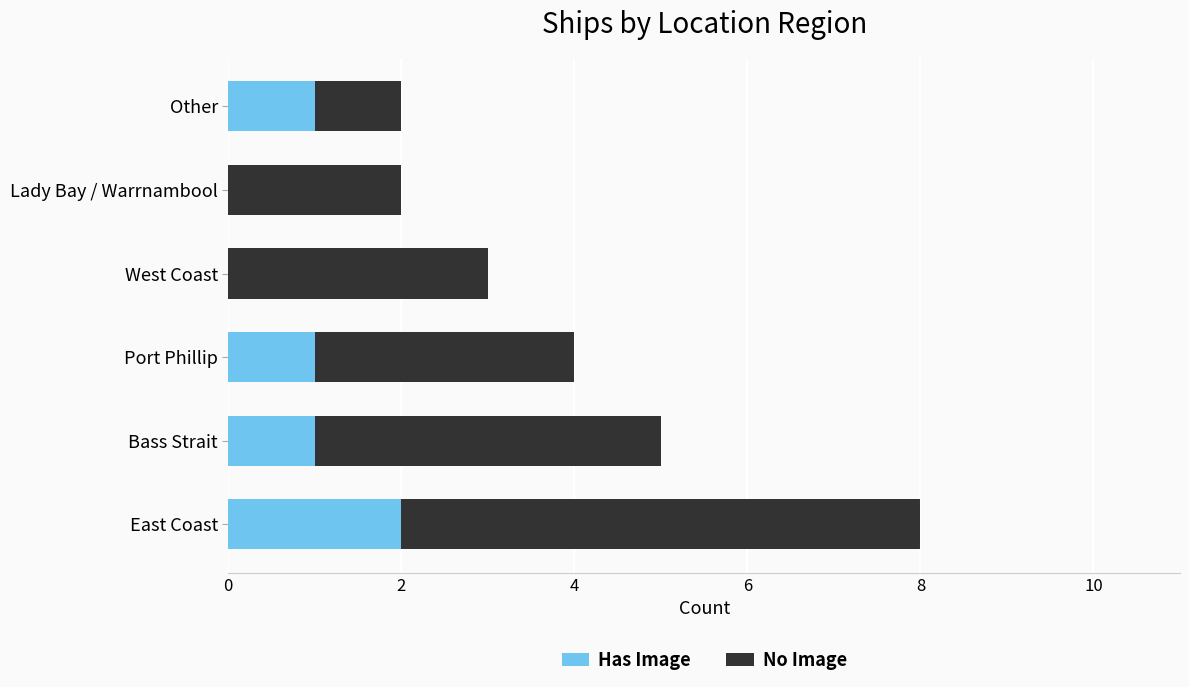

Is it true that Has Image equals 2 at East Coast?

True